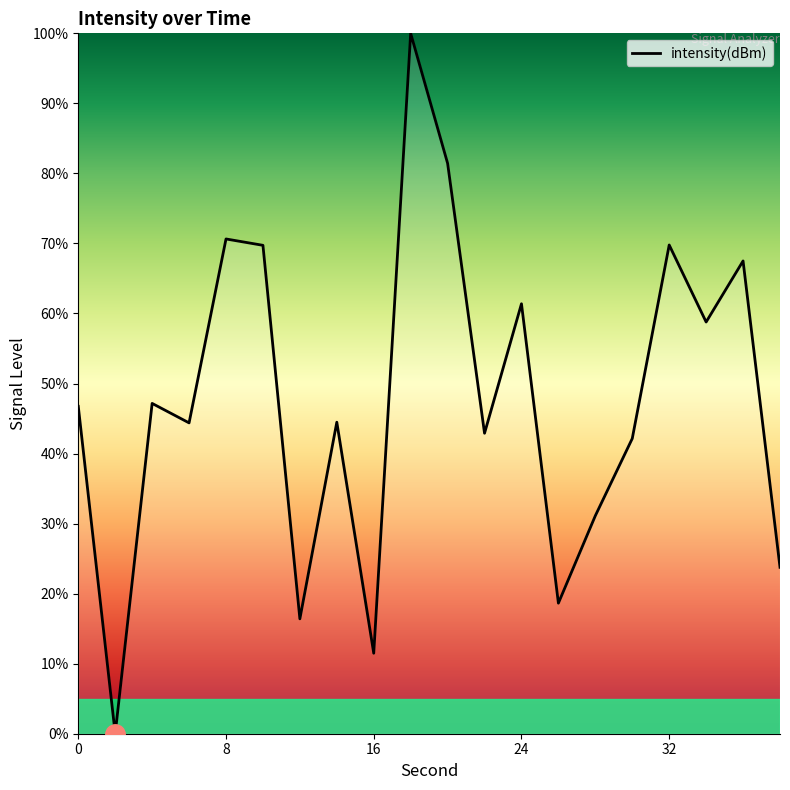

What is the maximum value shown in the chart?

100.0